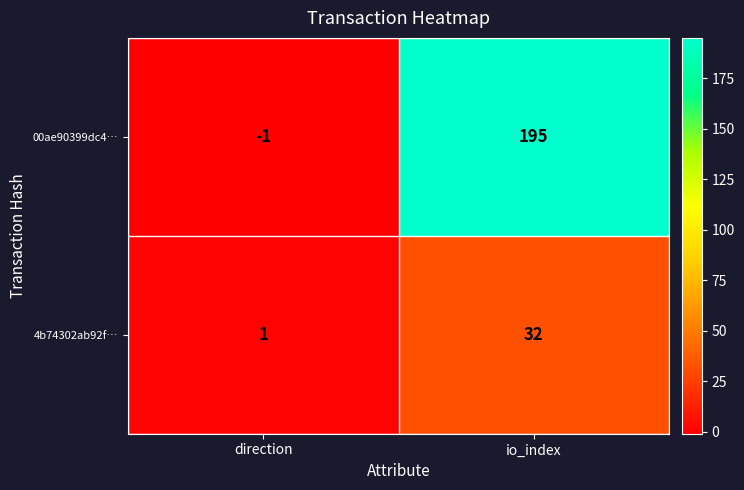

What is the spread (max minus min) of values at io_index?

163